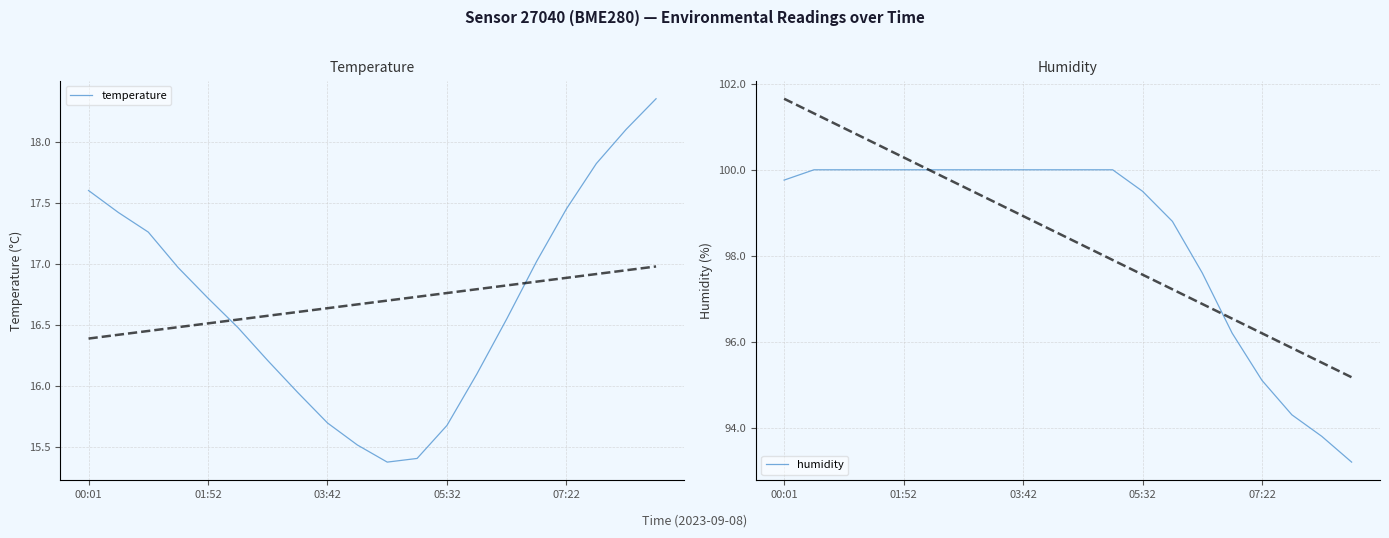

Which series has the largest total across all categories?

humidity